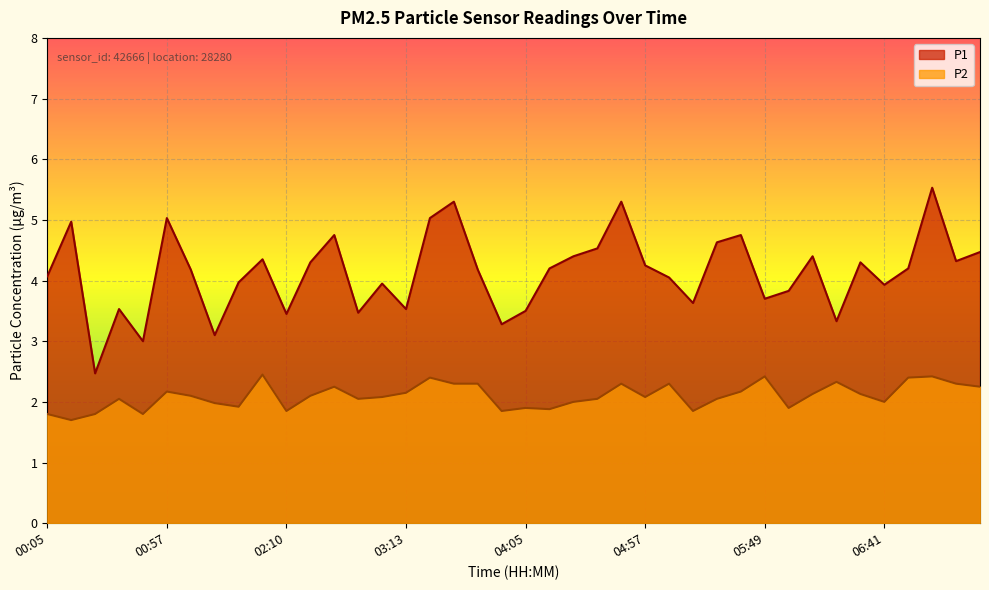

How many lines are shown in the chart?

2